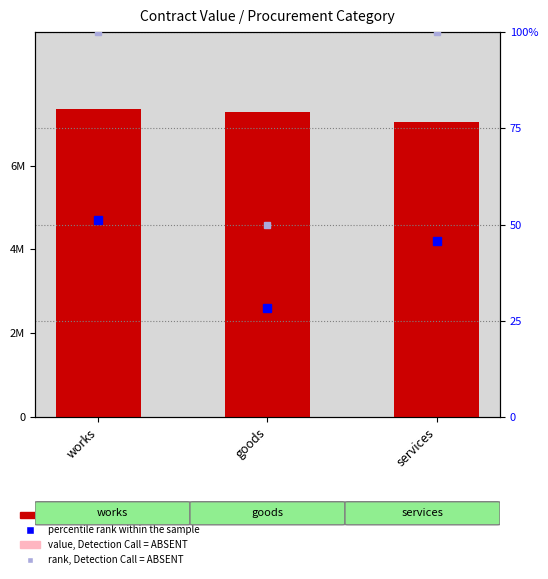

Which label corresponds to the smallest value in the chart?

goods